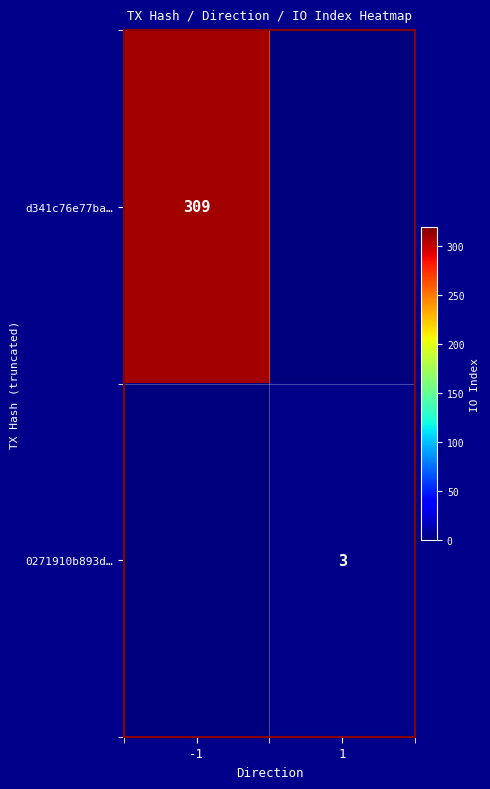

Is it true that 0271910b893d… equals 3 at 1?

True